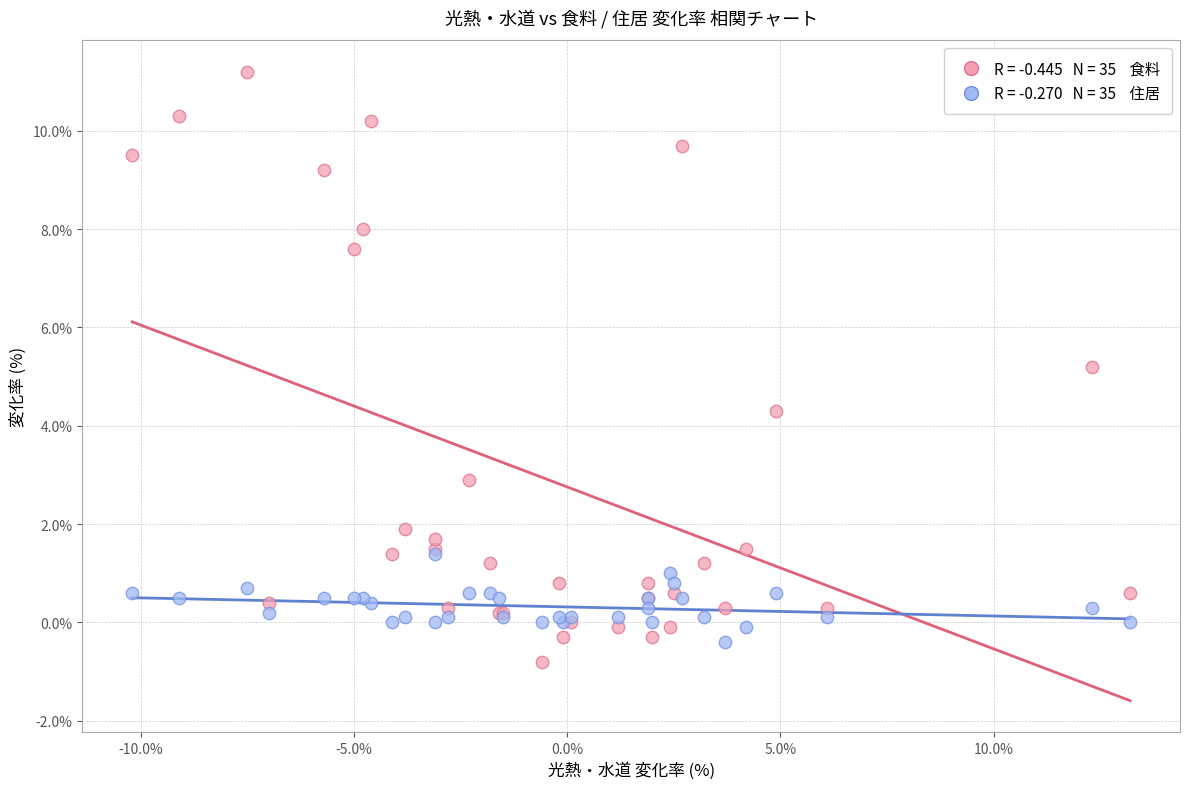

Across all series, what Y value is closest to 5?

5.2